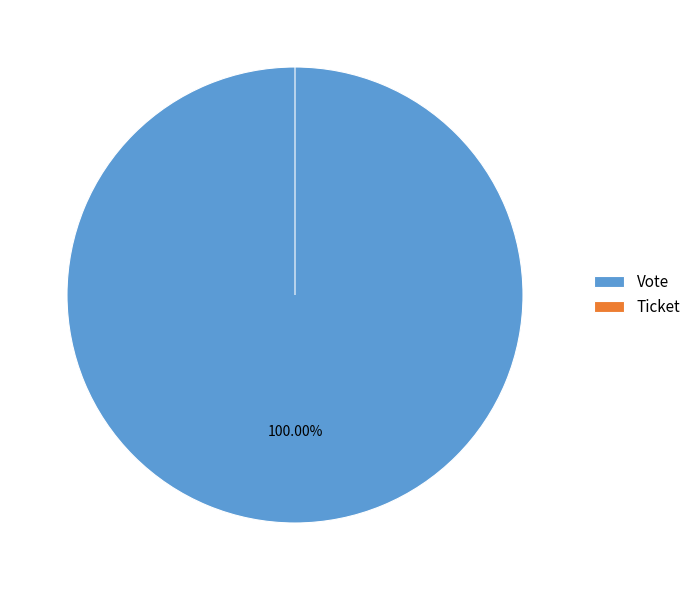

To the nearest percent, what is the difference between the largest and smallest slice percentages?

100%